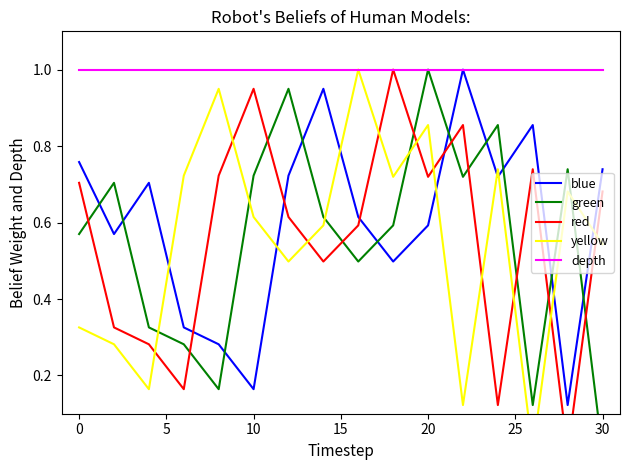

What is the maximum value for blue?

1.0